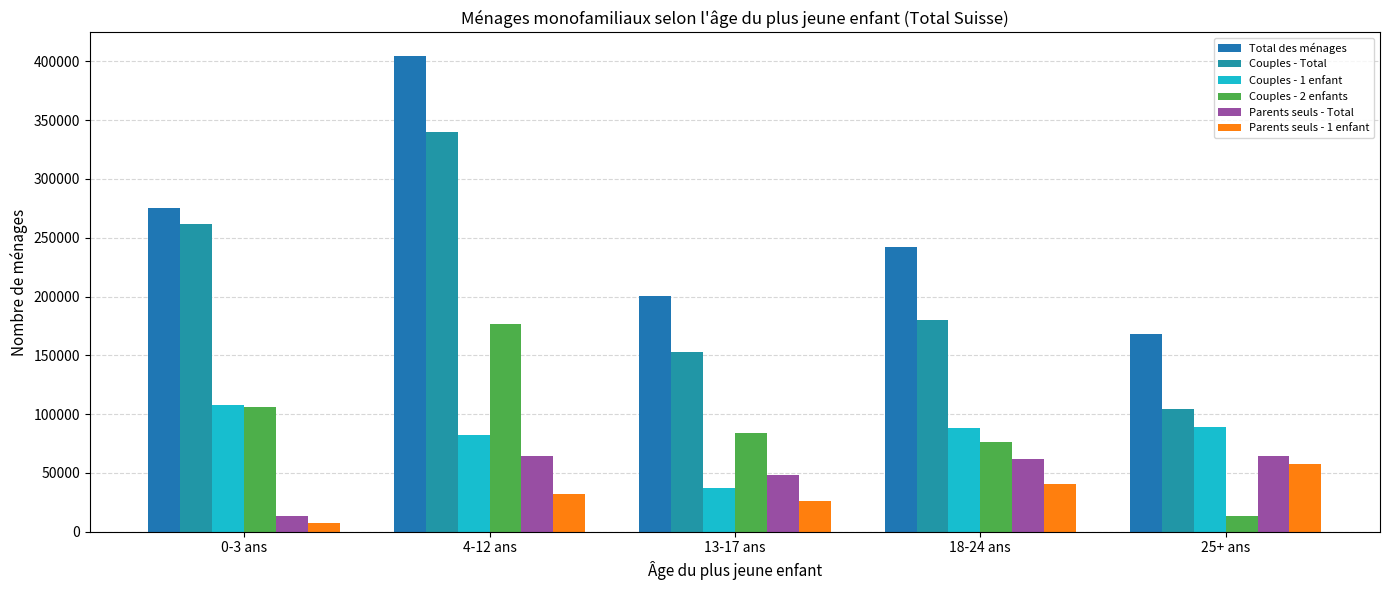

At how many categories does at least one series exceed 308784?

1